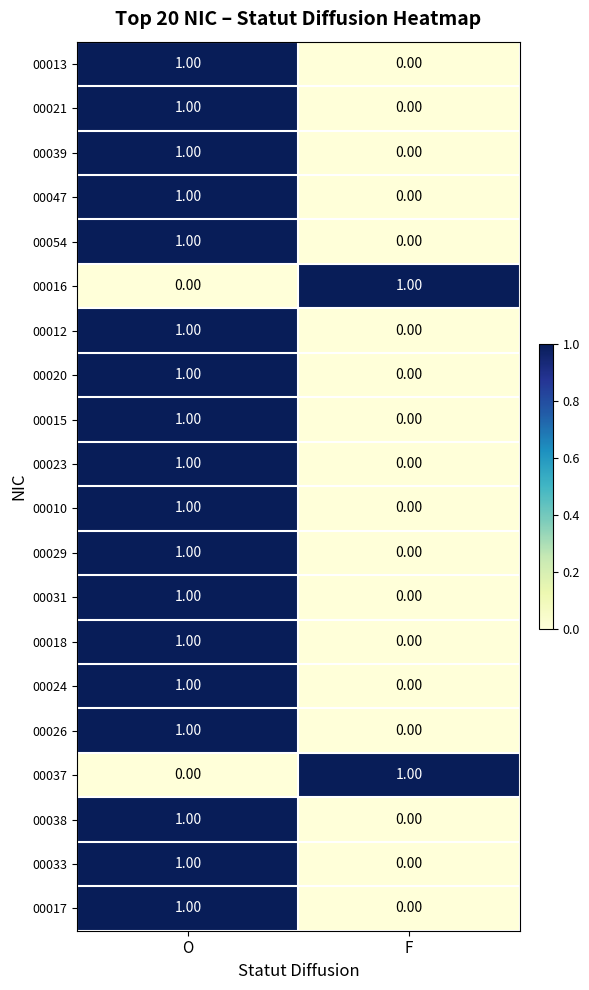

Is the value of 00013 at F greater than the value of 00047 at O?

No